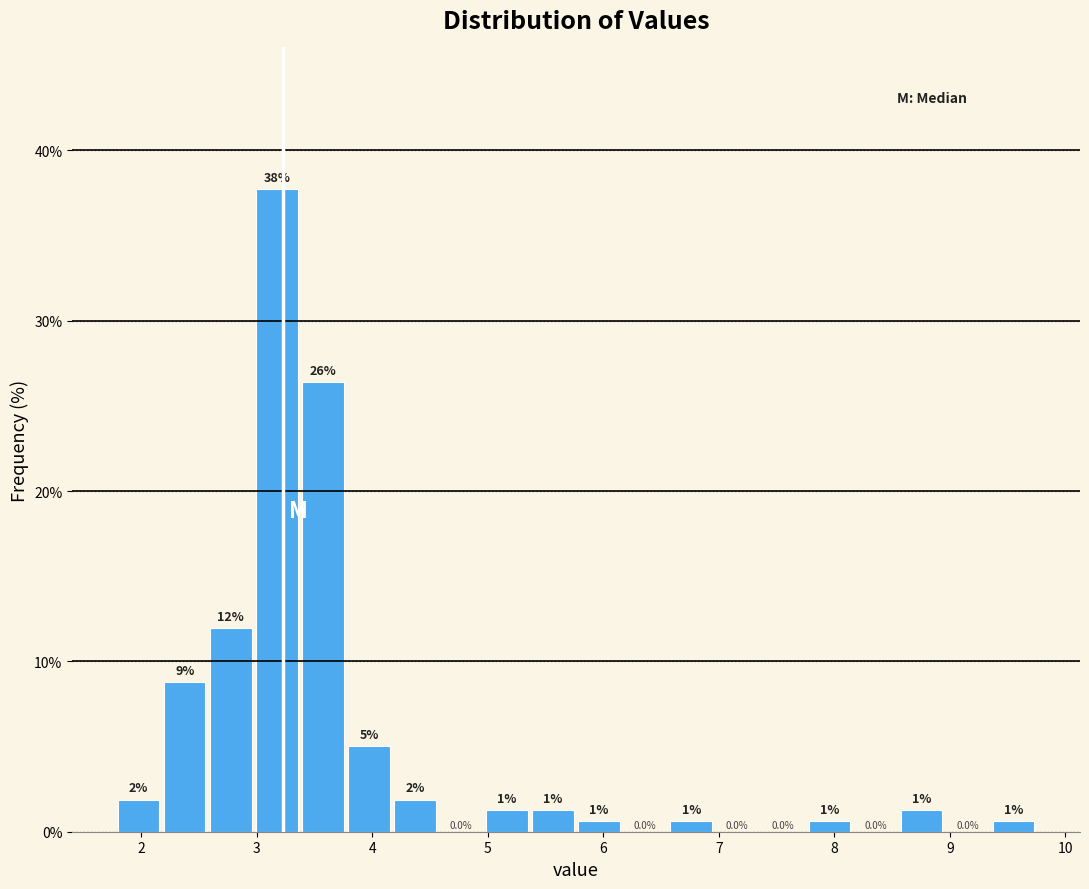

Around what value on the x-axis is the tallest bar? Give the approximate position of its centre, as read against the axis.

3.2